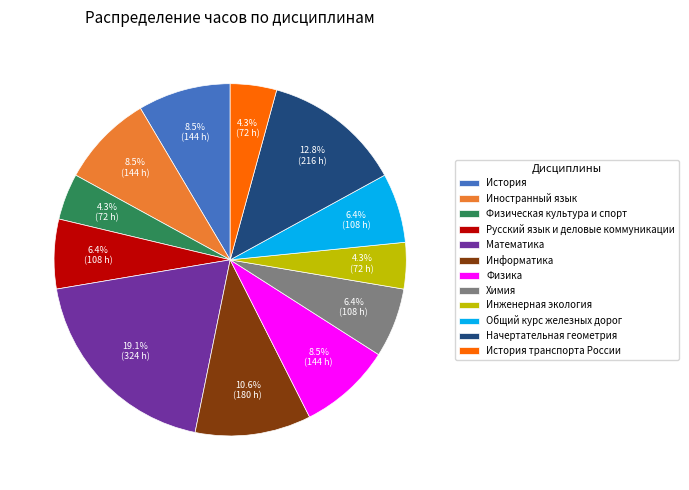

Does Начертательная геометрия account for over 50% of the chart?

No